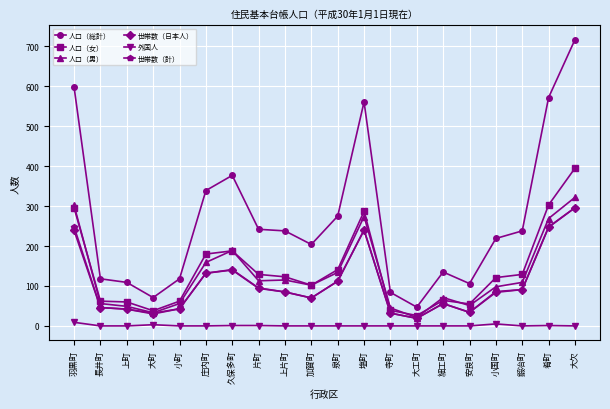

What is the total value across all series at 加賀町?

548